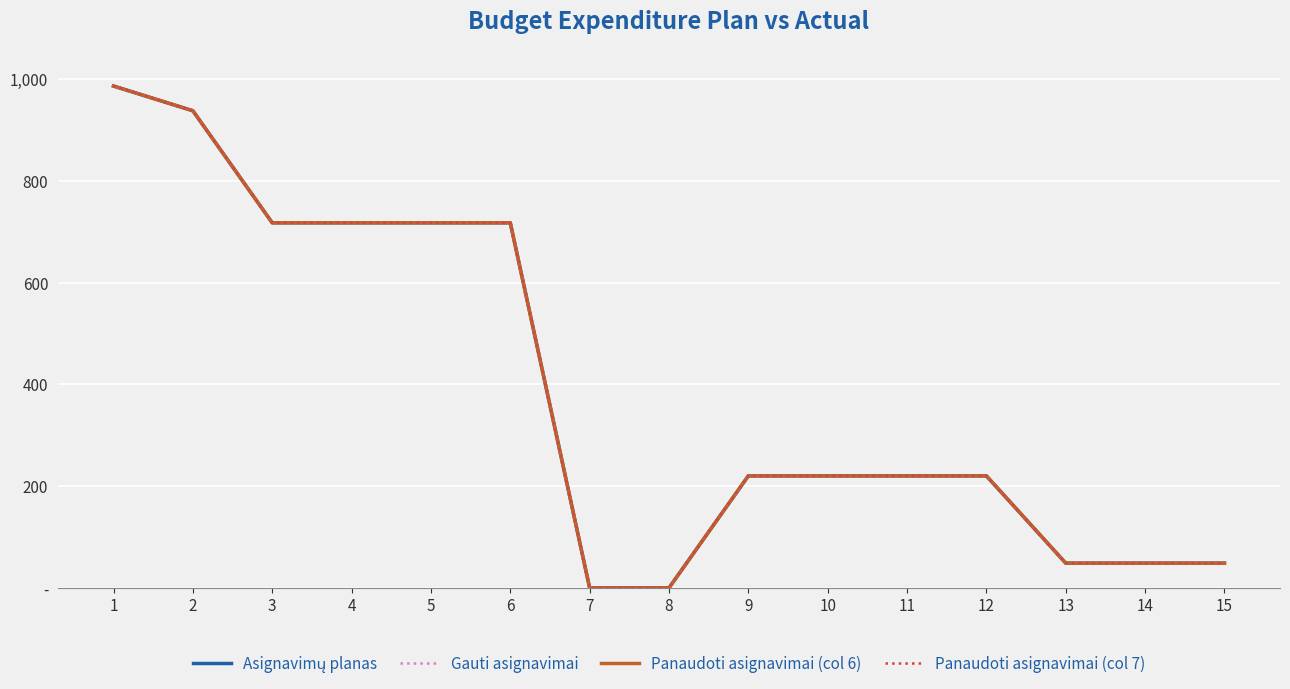

Reading right to left, what are all the values shown in this chart?

Asignavimų planas: 15=48.6	14=48.6	13=48.6	12=220.1	11=220.1	10=220.1	9=220.1	8=0.0	7=0.0	6=717.3	5=717.3	4=717.3	3=717.3	2=937.4	1=986.0
Gauti asignavimai: 15=48.6	14=48.6	13=48.6	12=220.1	11=220.1	10=220.1	9=220.1	8=0.0	7=0.0	6=717.3	5=717.3	4=717.3	3=717.3	2=937.4	1=986.0
Panaudoti asignavimai (col 6): 15=48.6	14=48.6	13=48.6	12=220.1	11=220.1	10=220.1	9=220.1	8=0.0	7=0.0	6=717.3	5=717.3	4=717.3	3=717.3	2=937.4	1=986.0
Panaudoti asignavimai (col 7): 15=48.6	14=48.6	13=48.6	12=220.1	11=220.1	10=220.1	9=220.1	8=0.0	7=0.0	6=717.3	5=717.3	4=717.3	3=717.3	2=937.4	1=986.0